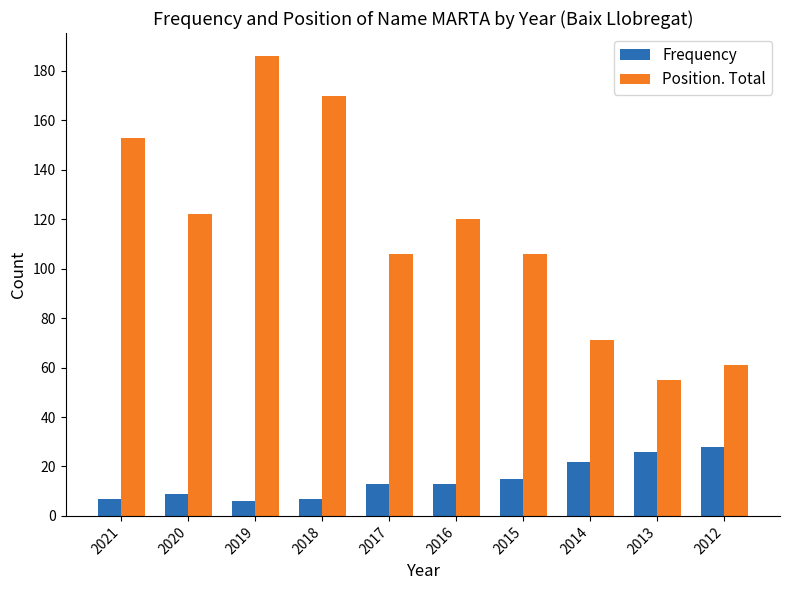

Rank the series by their maximum value, from highest to lowest.

Position. Total, Frequency